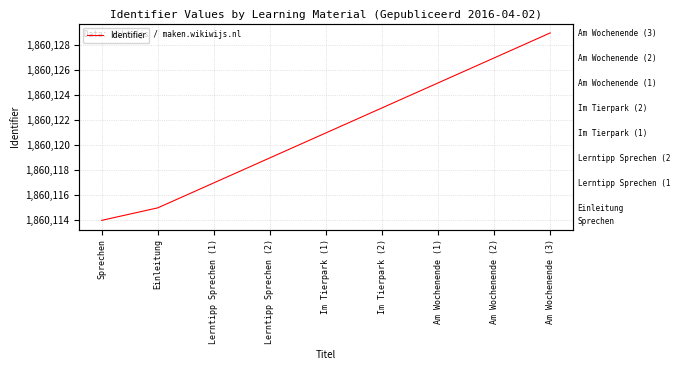

True or false: there are more than 2 points higher than both neighbors.

False